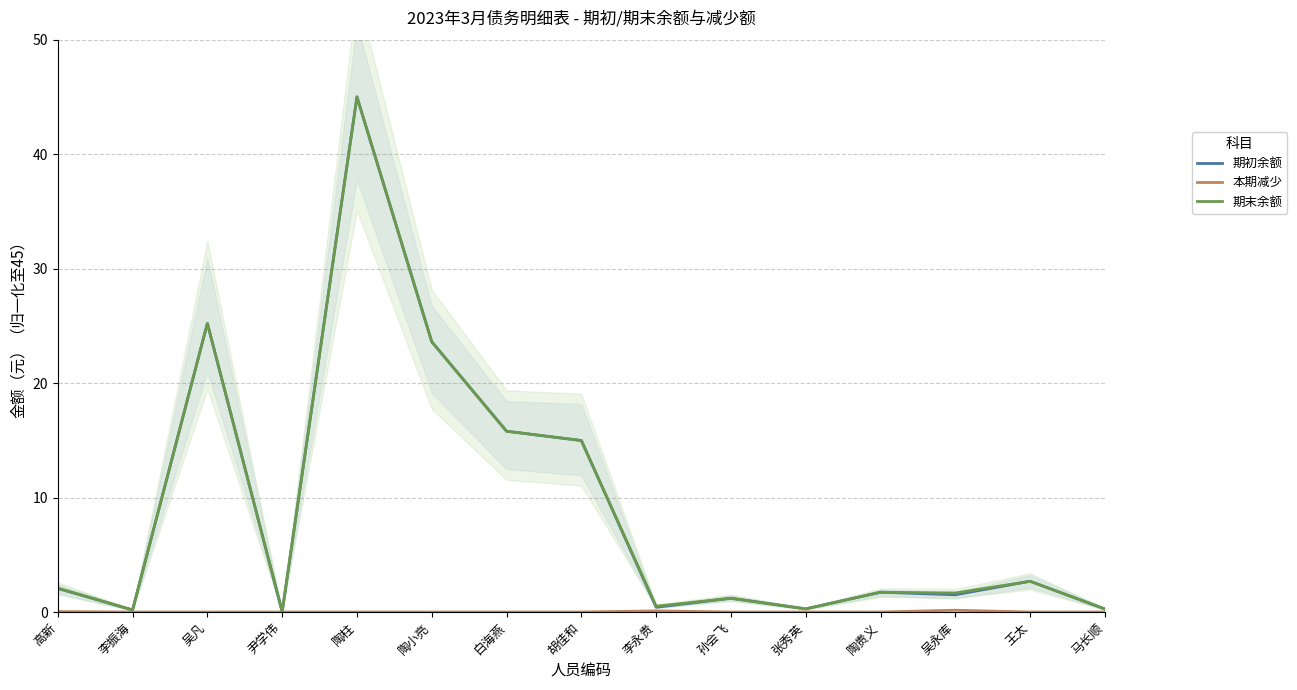

What is the difference between the highest and lowest values at 陶柱?

45.0